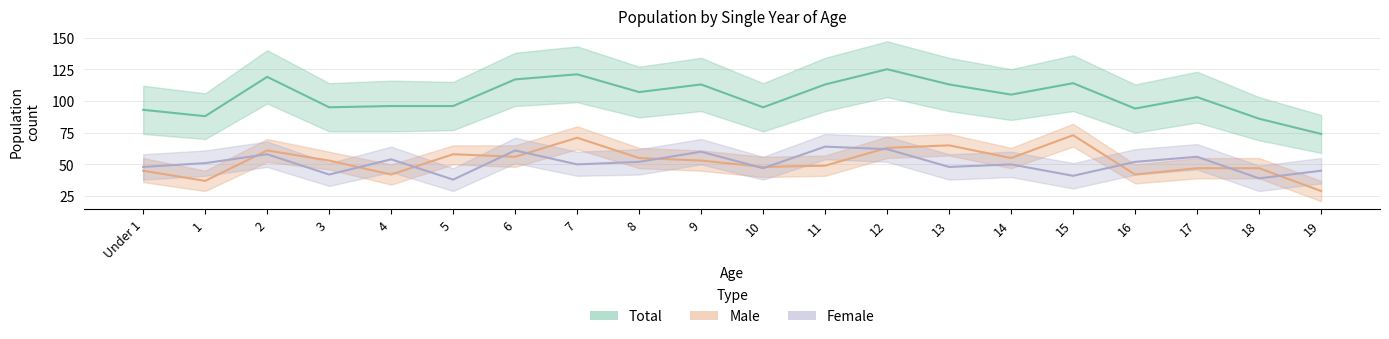

What is the total value across all series at 9?

226